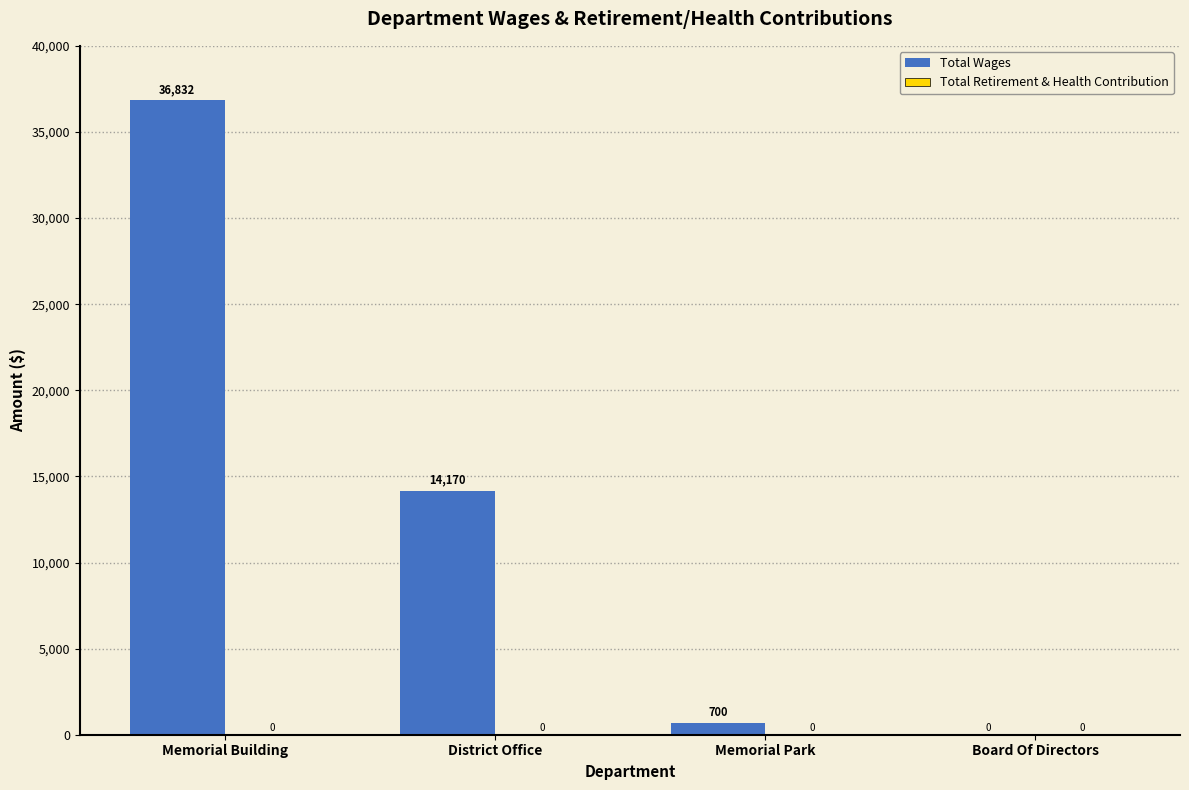

Reading right to left, list all the values displayed in this chart.

Board Of Directors=0	Memorial Park=700	District Office=14170	Memorial Building=36832